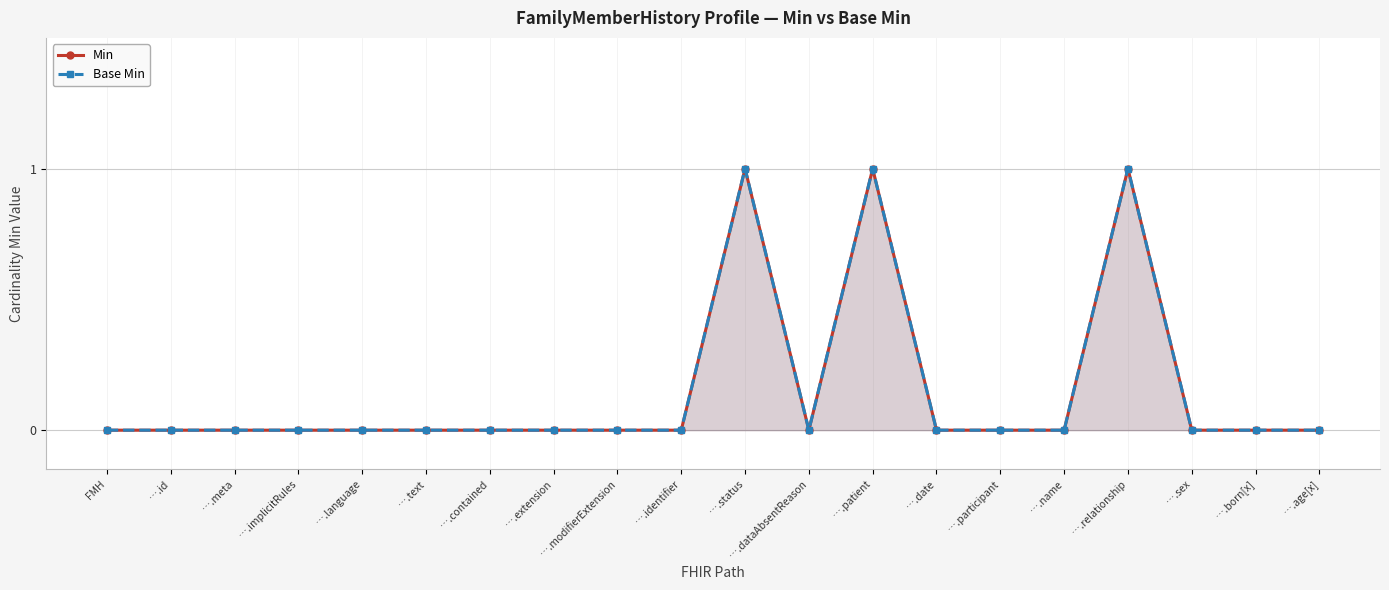

Is it true that Min equals -1 at FMH?

False